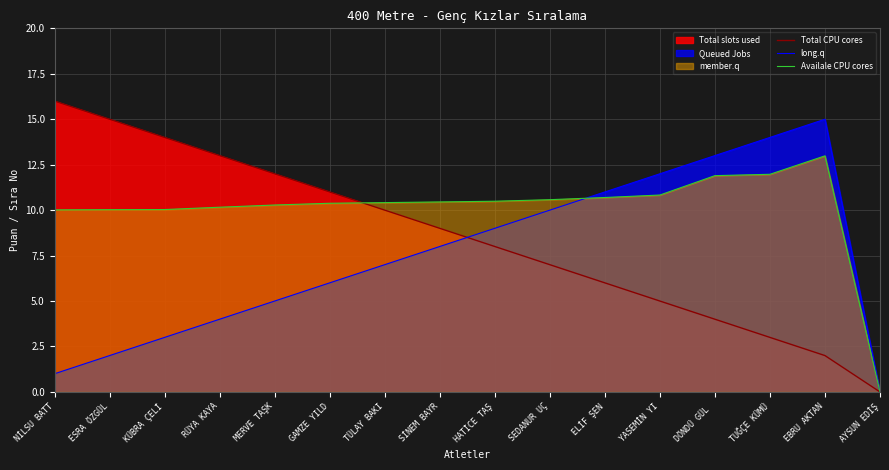

Which category has the lowest value in the long.q series?

AYSUN EDİŞ